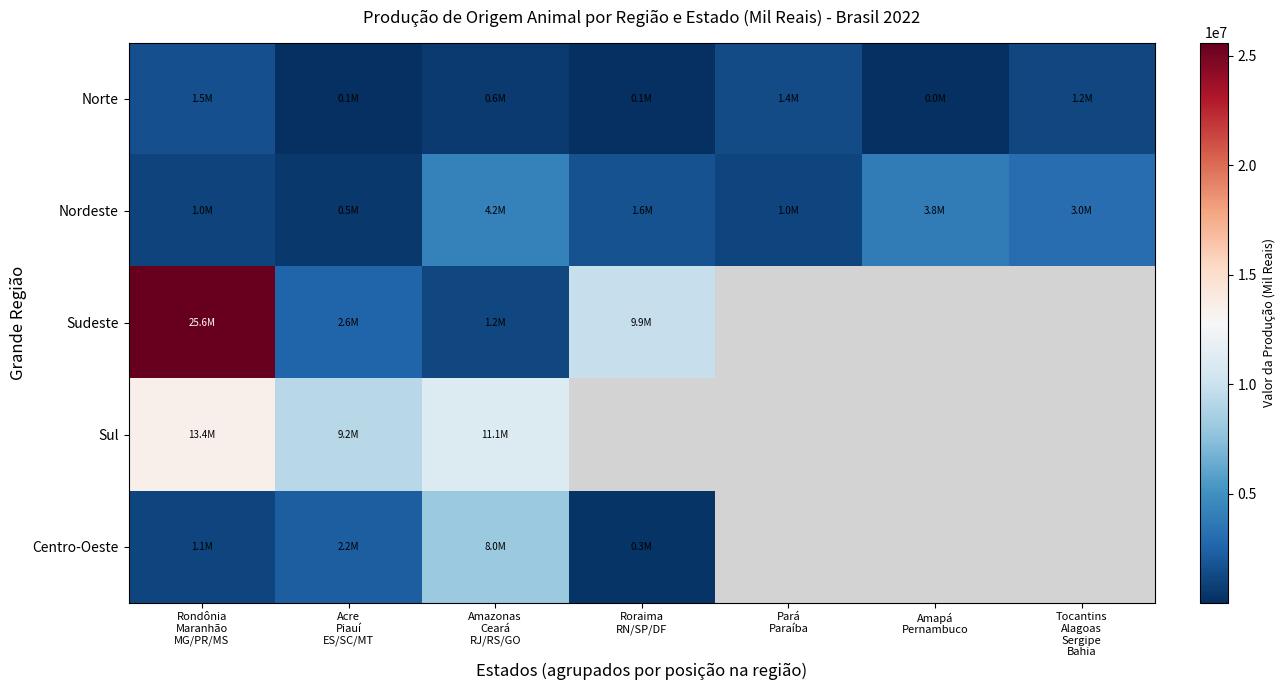

What is the total value across all series at Rondônia
Maranhão
MG/PR/MS?

42604206.0